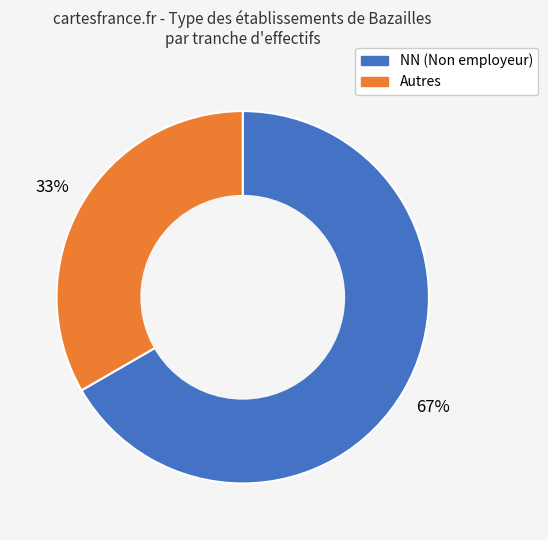

Is there any slice that represents more than half of the pie?

Yes